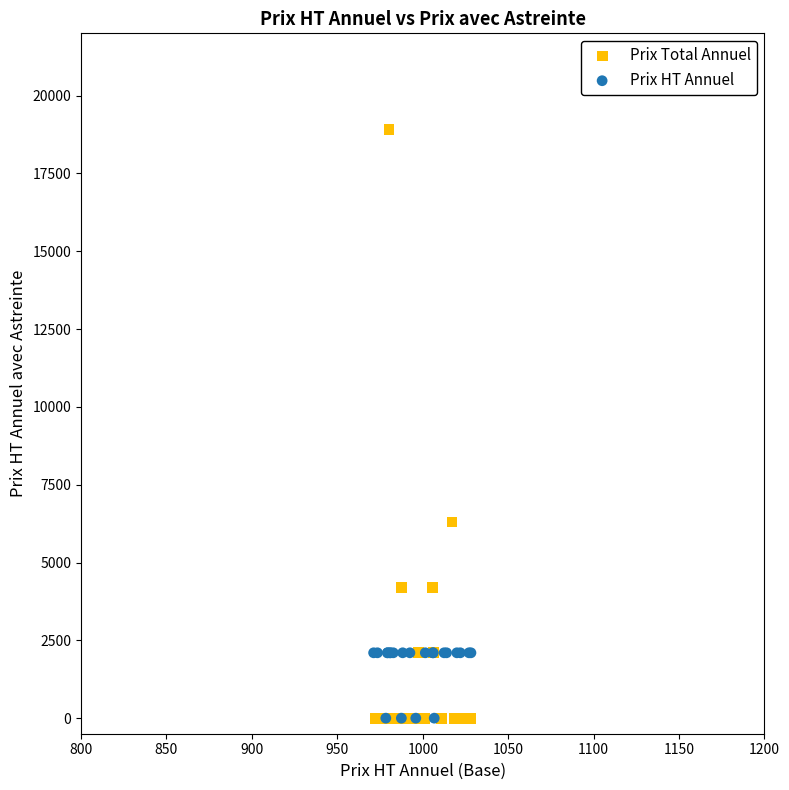

Which series reaches the maximum Y coordinate?

Prix Total Annuel